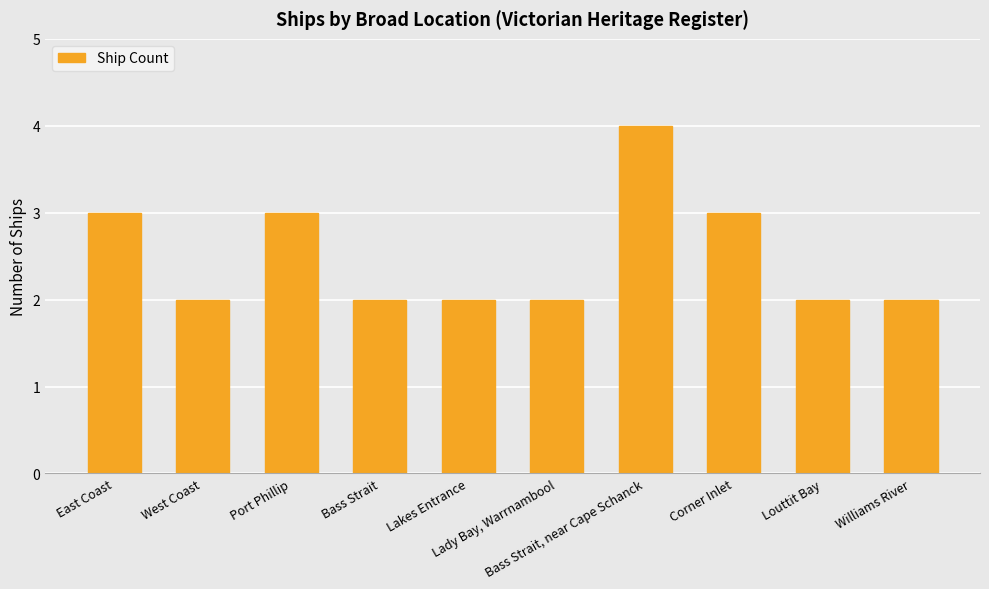

The value at Bass Strait, near Cape Schanck is 3. True or false?

False